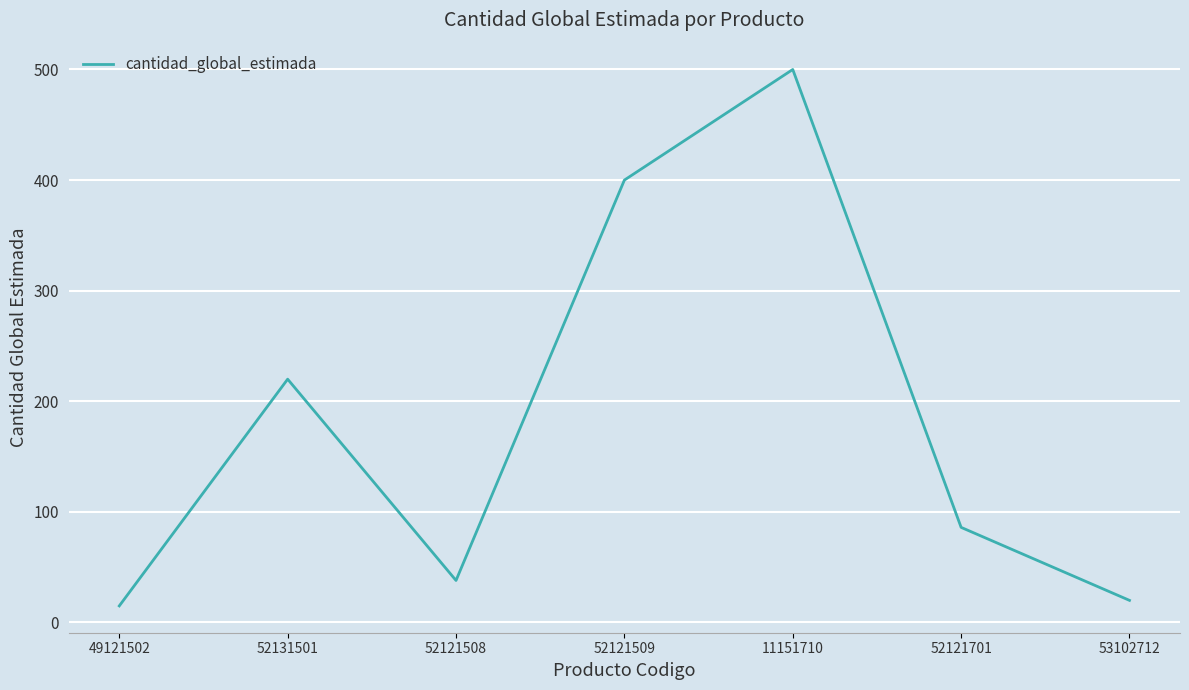

How many distinct data groups are displayed?

1